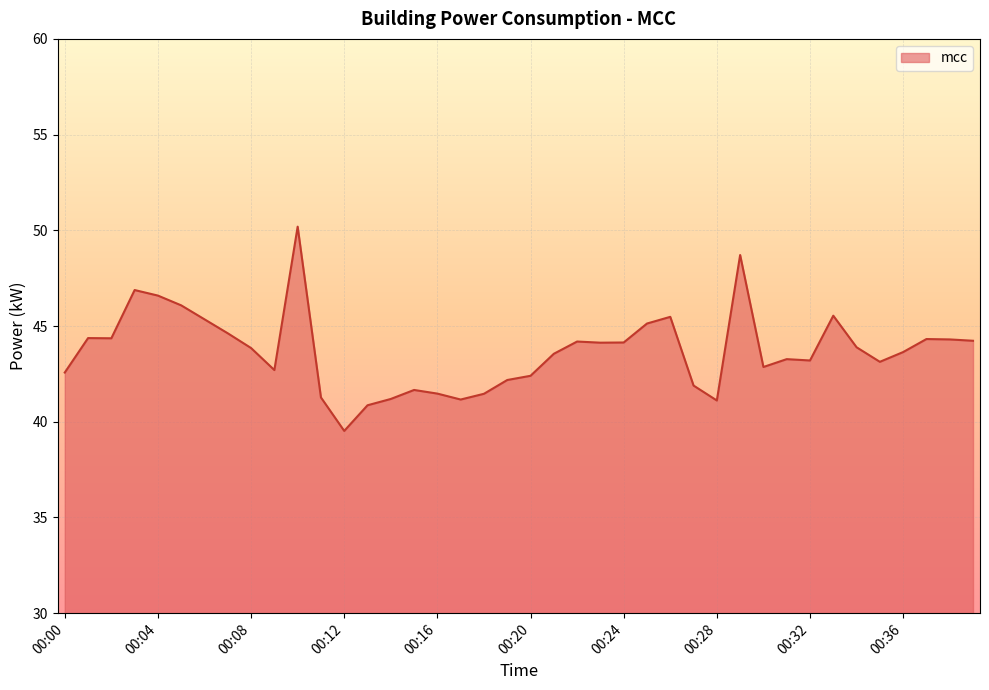

What is the smallest value displayed?

39.5